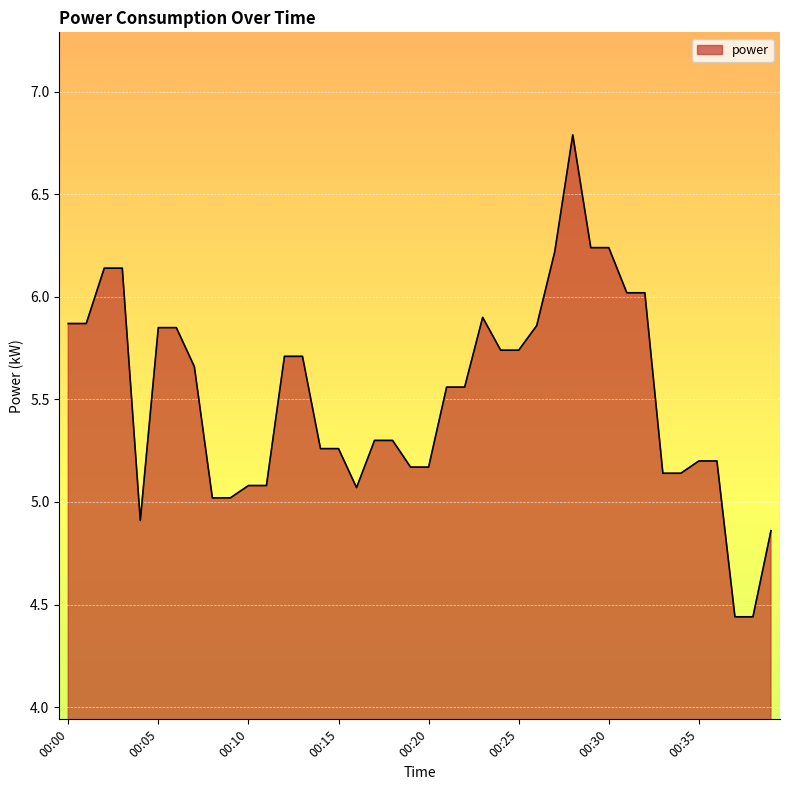

What is the greatest value displayed?

6.8